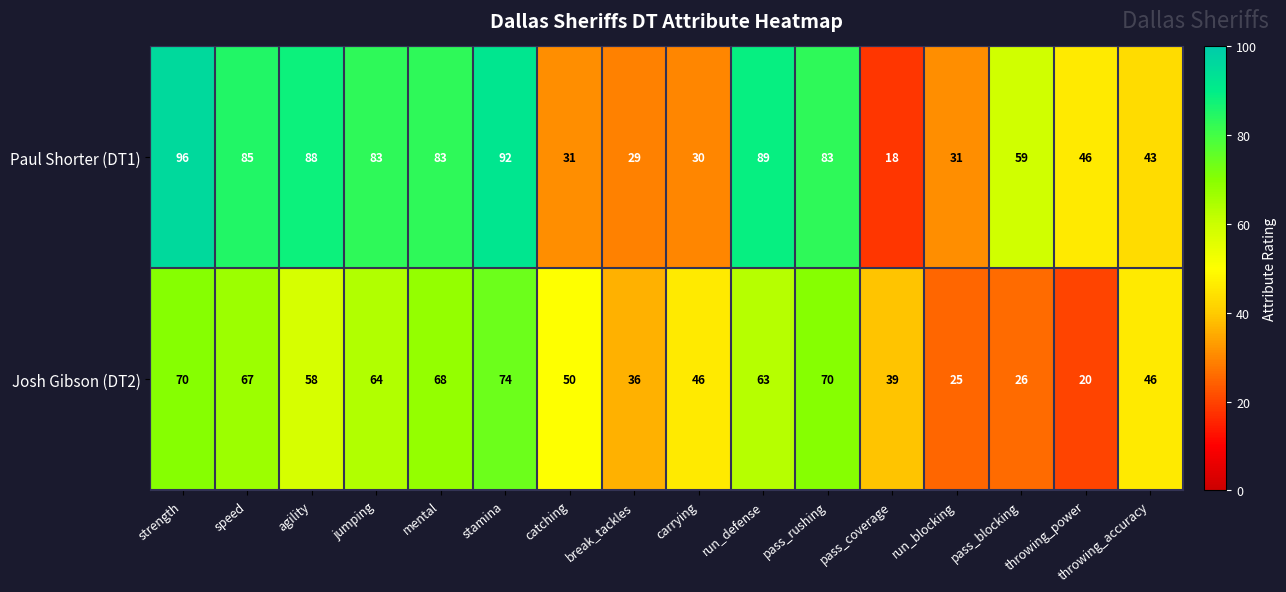

Where does the Josh Gibson (DT2) series first go above 58?

strength